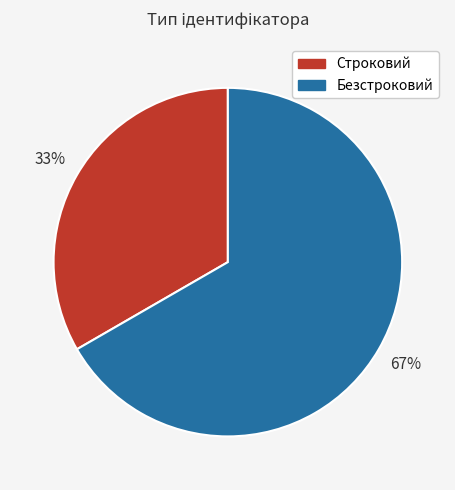

Rank the categories by value from lowest to highest.

Строковий, Безстроковий